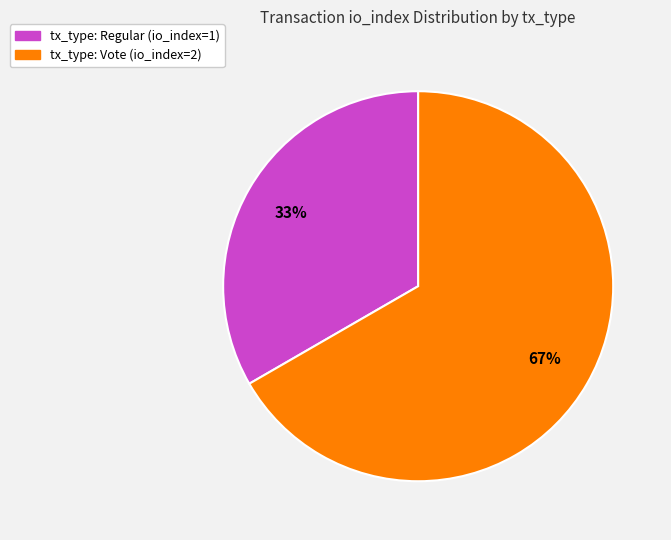

True or false: tx_type: Vote (io_index=2) accounts for 67% of the total.

True